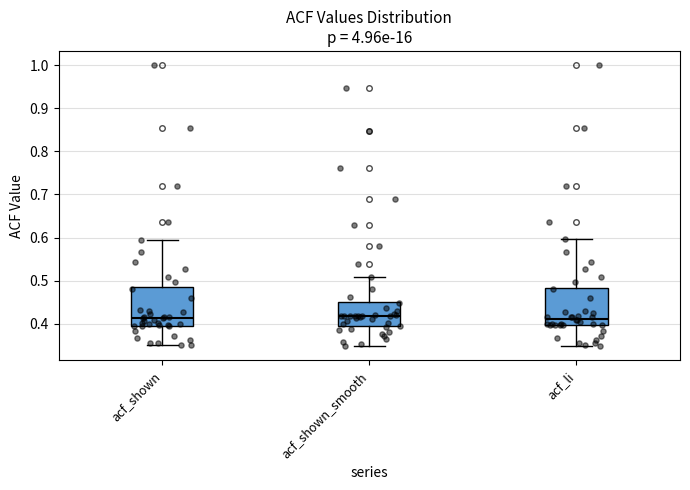

Reading left to right, read every box against the y-axis: the position of its median line, the range the box covers, and the ends of its whiskers. The values are not printed on the chart, so give them approximately, as read against the axis.

acf_shown: median 0.41, box 0.40 to 0.49, whiskers 0.35 to 0.60
acf_shown_smooth: median 0.42, box 0.40 to 0.45, whiskers 0.35 to 0.51
acf_li: median 0.41, box 0.40 to 0.48, whiskers 0.35 to 0.60